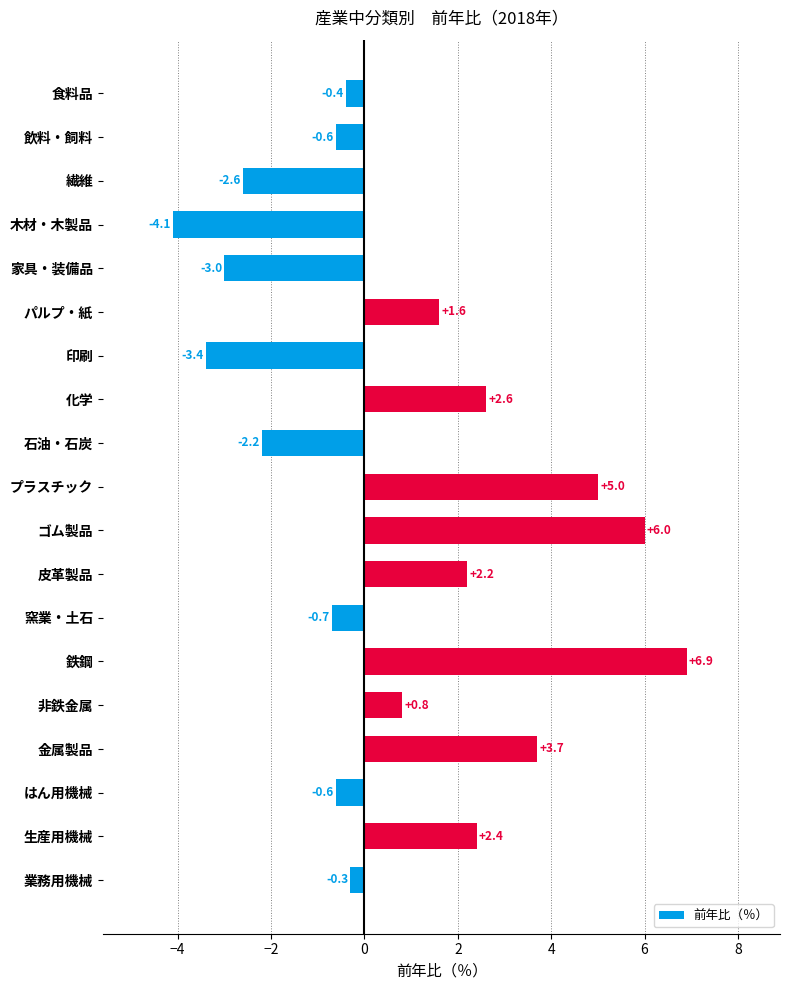

How many values are below zero?

10